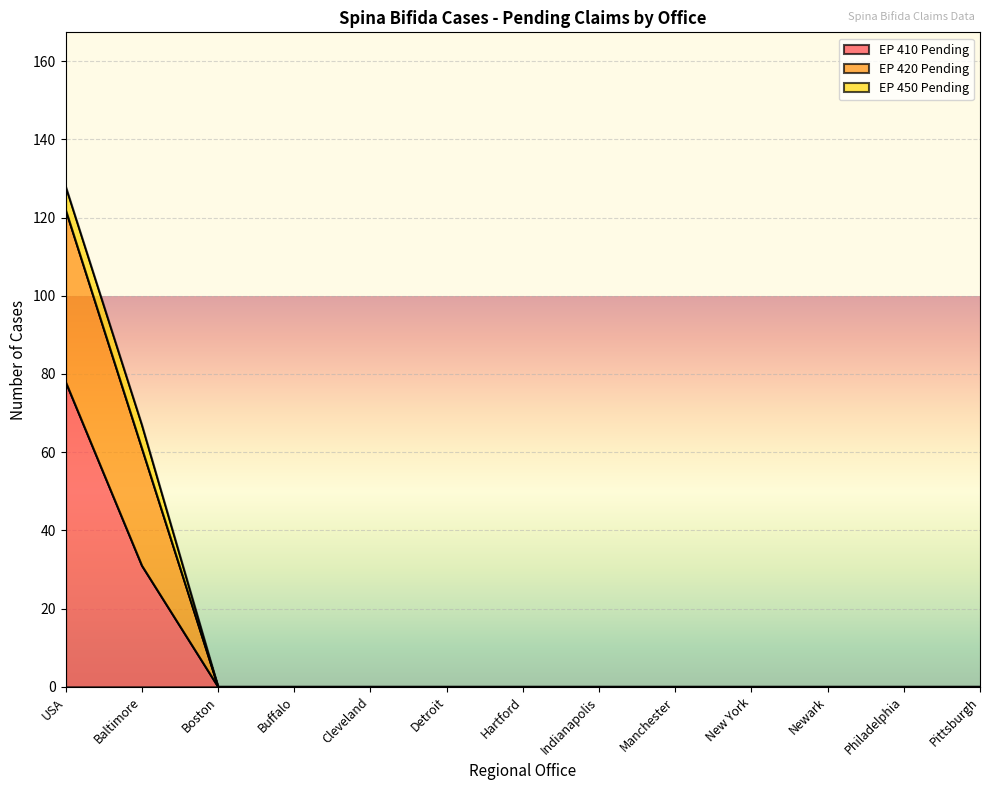

True or false: EP 410 Pending has a value of 0 at Indianapolis.

True